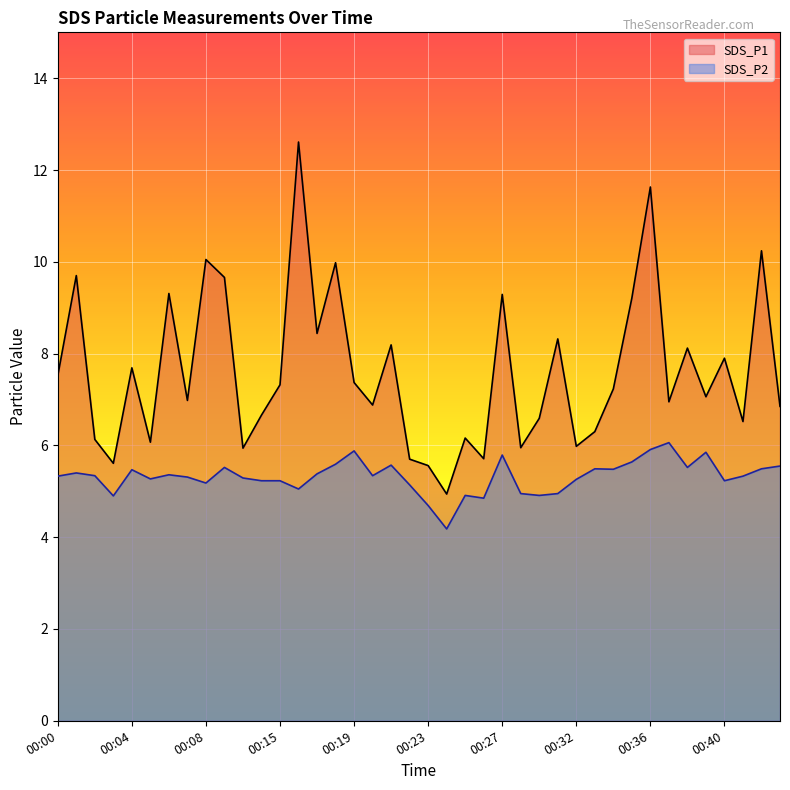

What is the approximate value of SDS_P1 at 00:21?

8.2